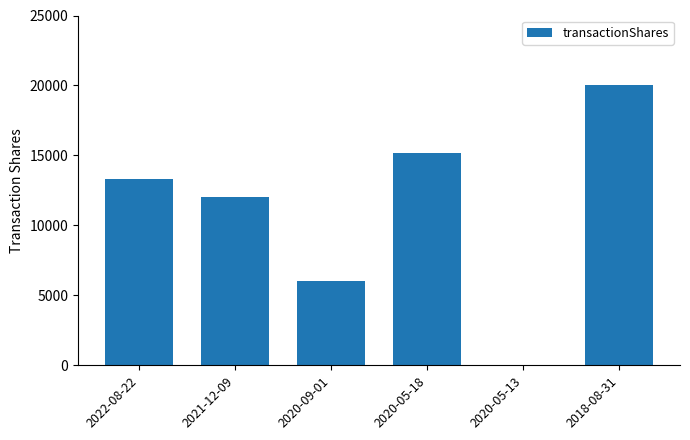

Count the number of categories in the chart.

6